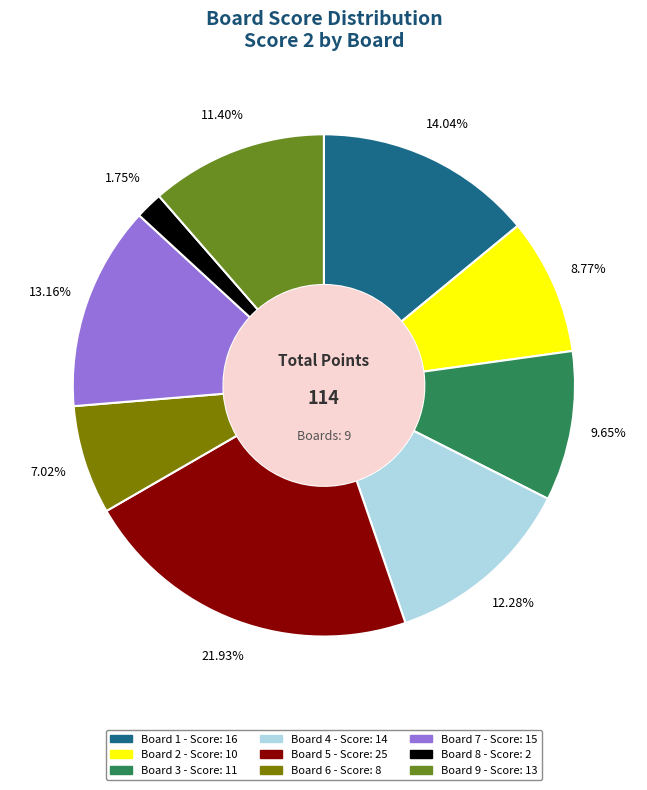

Is there any slice that represents more than half of the pie?

No